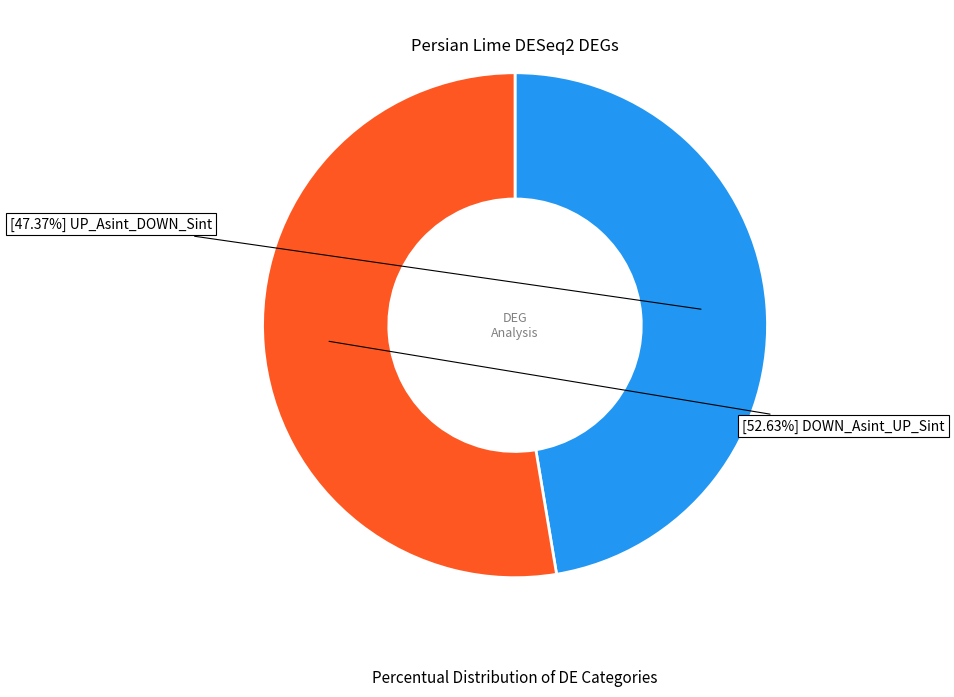

Does any single category account for the majority?

Yes